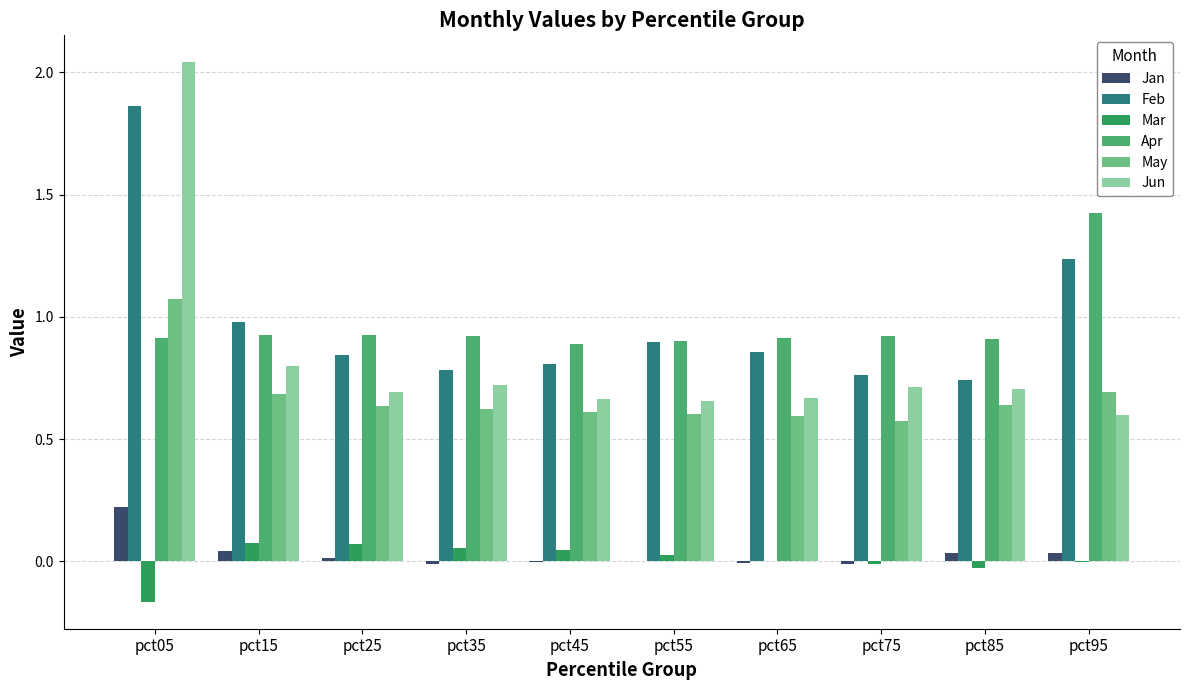

The Jun series shows 0.9 at pct45. True or false?

False